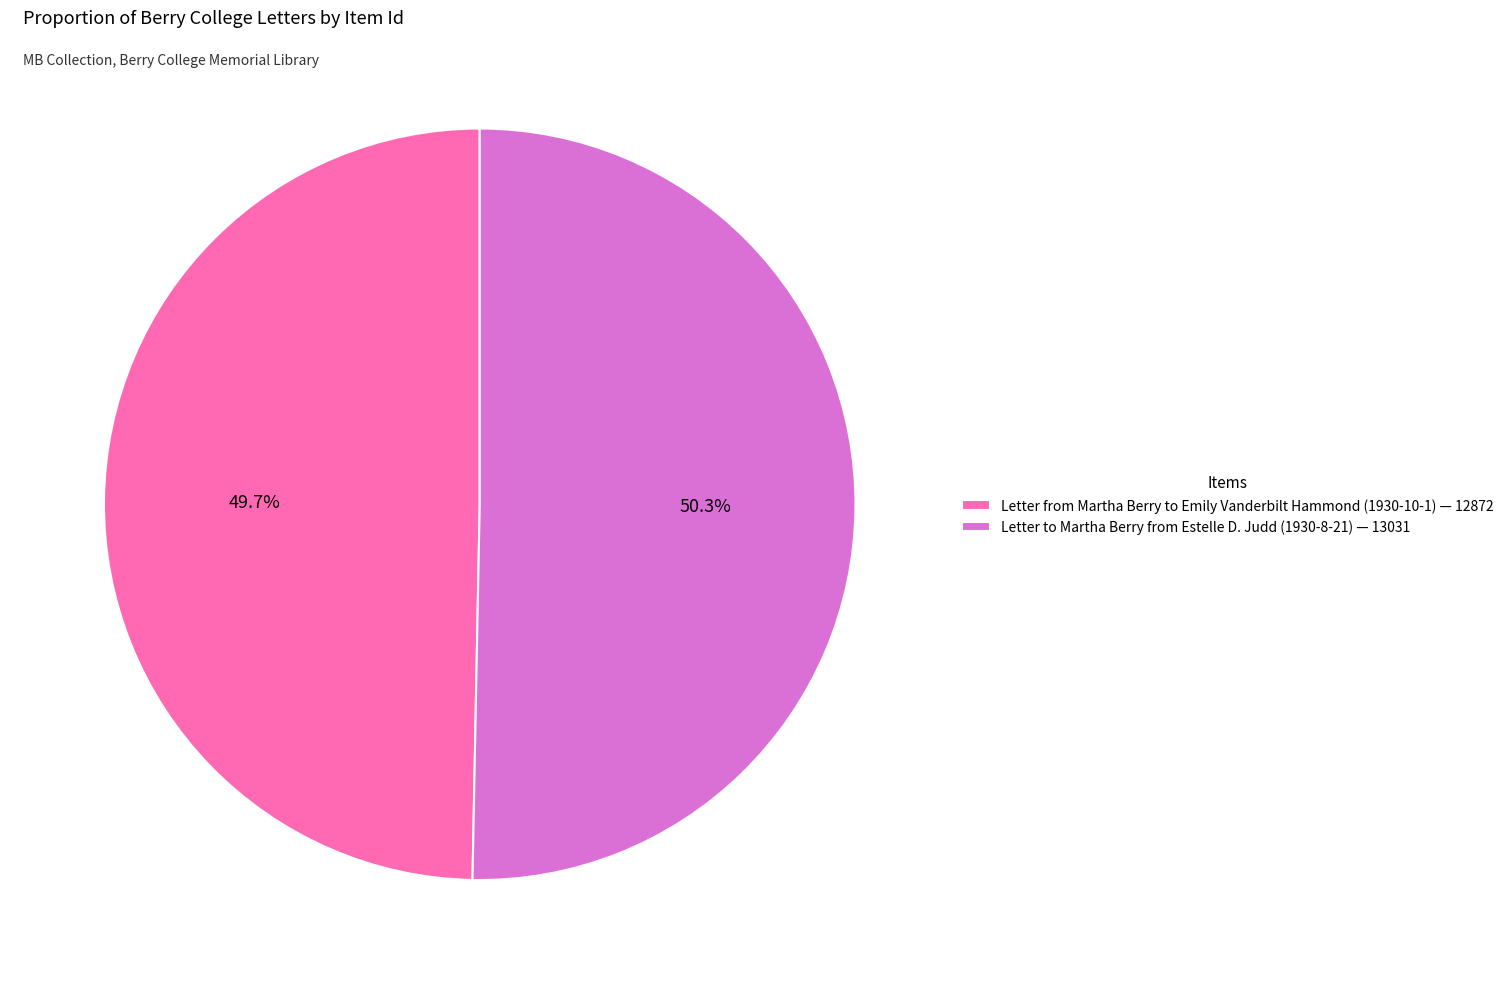

Rank the categories by value from highest to lowest.

Letter to Martha Berry from Estelle D. Judd (1930-8-21), Letter from Martha Berry to Emily Vanderbilt Hammond (1930-10-1)